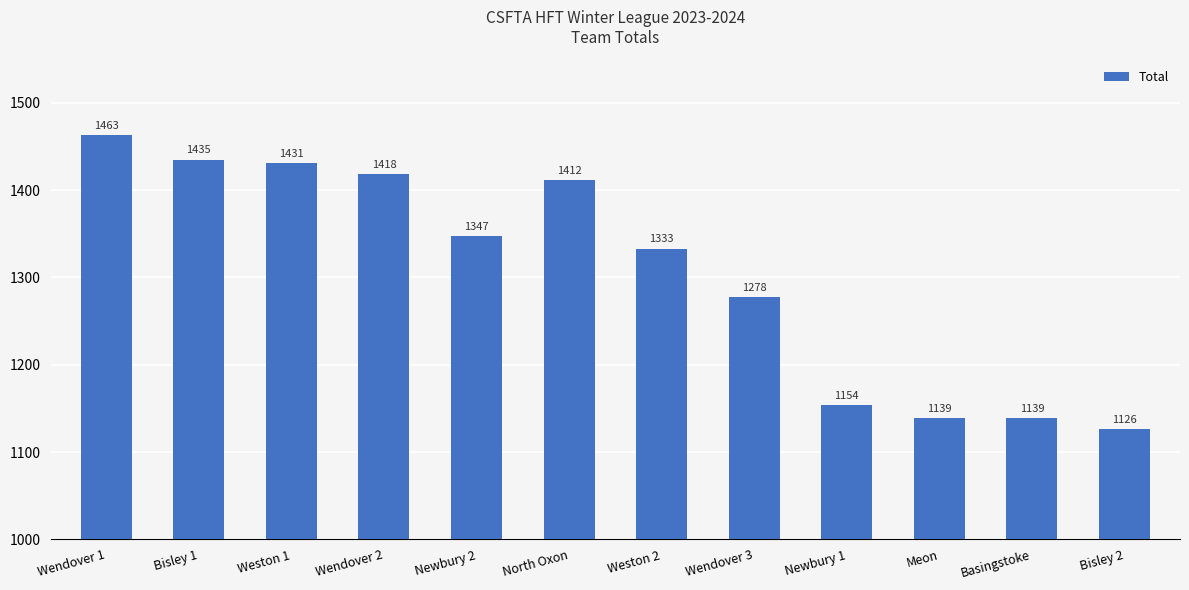

Which label corresponds to the smallest value in the chart?

Bisley 2